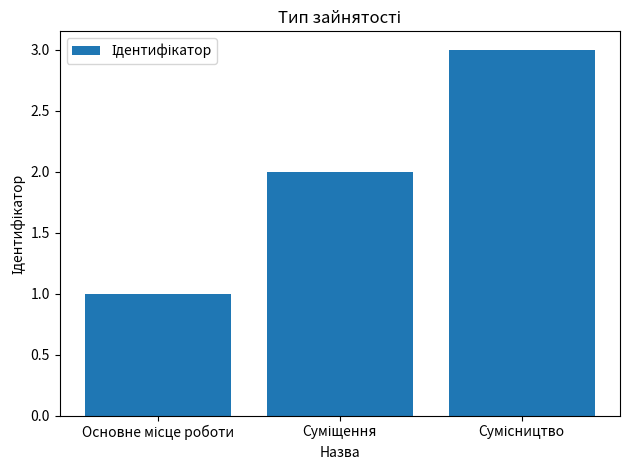

What is the maximum value shown in the chart?

3